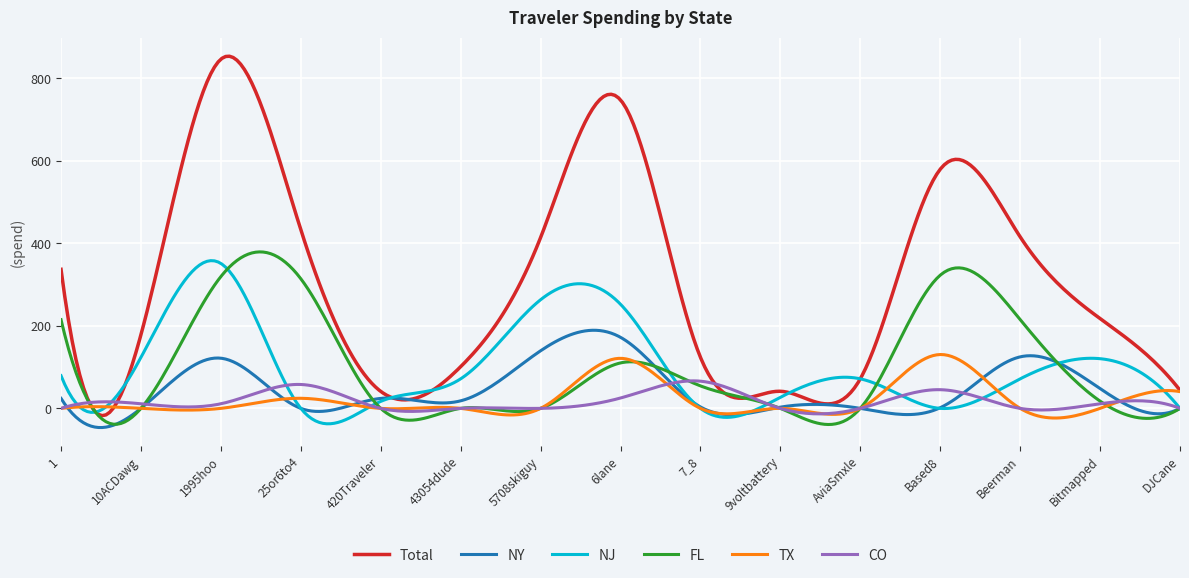

True or false: NJ has more than 2 interior local peaks.

True